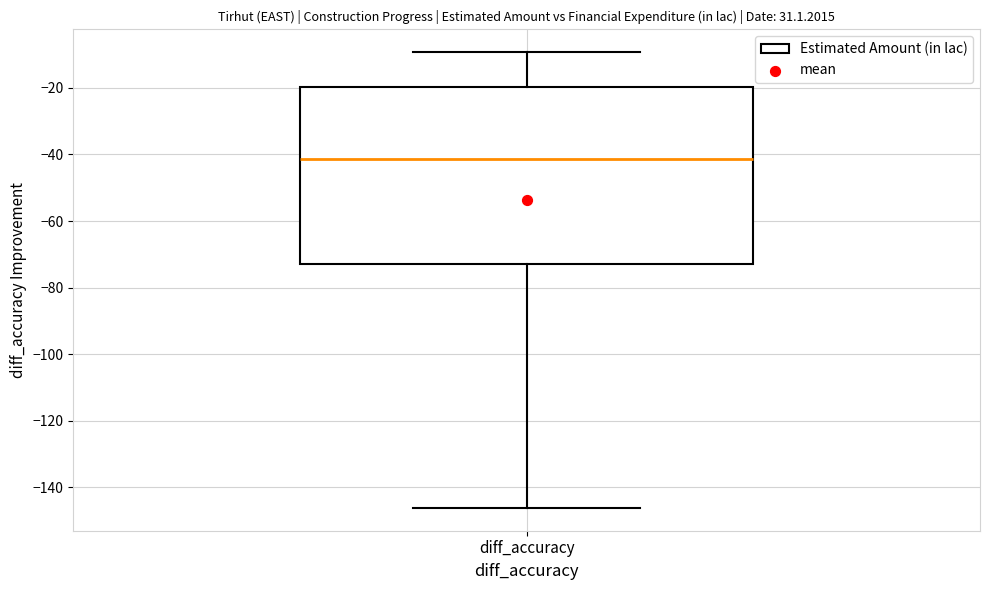

Read this box plot against the y-axis: the position of the median line, the range covered by the box, and the ends of both whiskers. The values are not printed on the chart, so give them approximately, as read against the axis.

median -42, box -72 to -20, whiskers -146 to -10